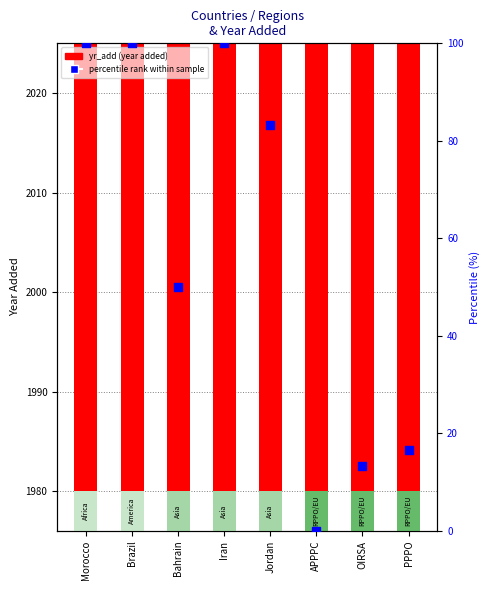

What is the total value across all series at Iran?

2118.0